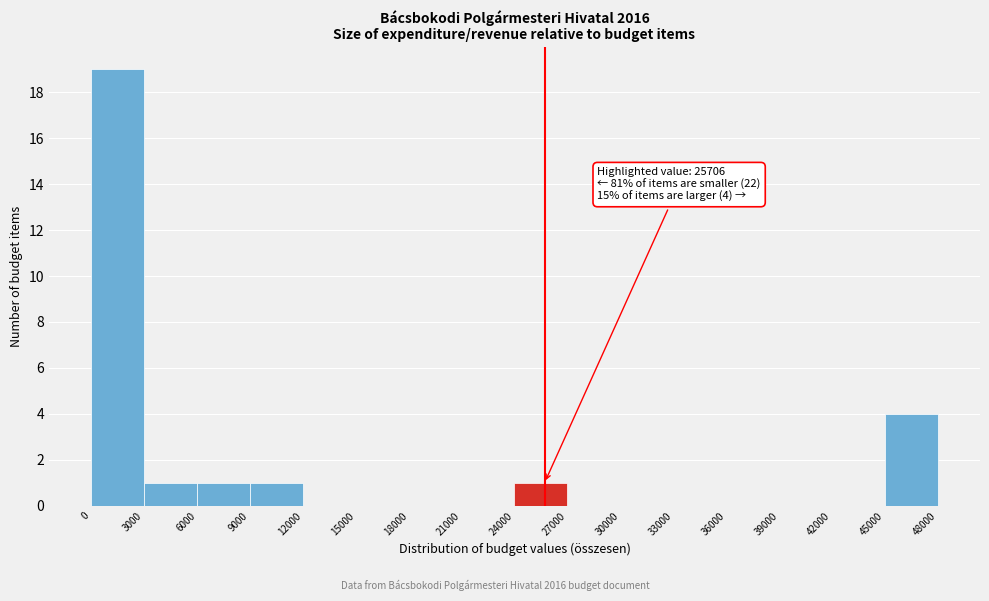

Which range on the x-axis has the tallest bar?

0 to 3000